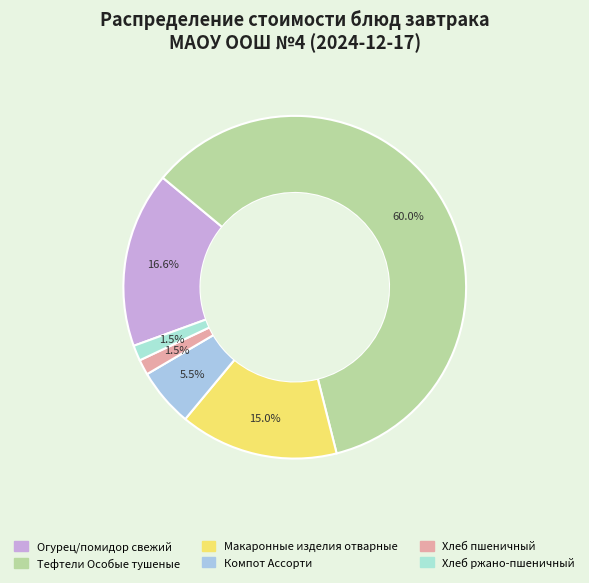

What percentage is the Огурец/помидор свежий slice, to the nearest percent?

17%